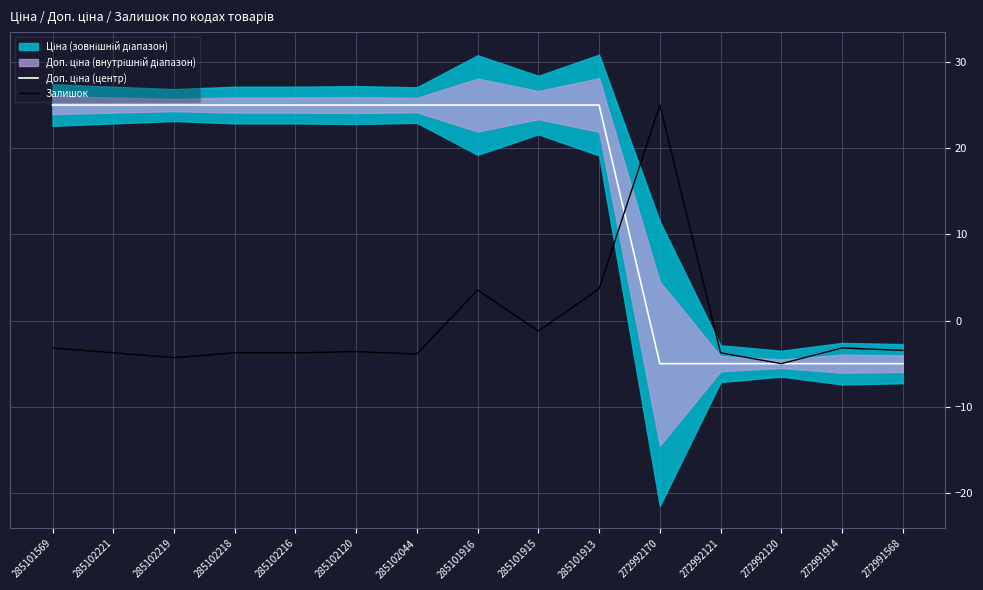

Is the value of Доп. ціна (центр) at 285101913 greater than the value of Залишок at 272992120?

Yes